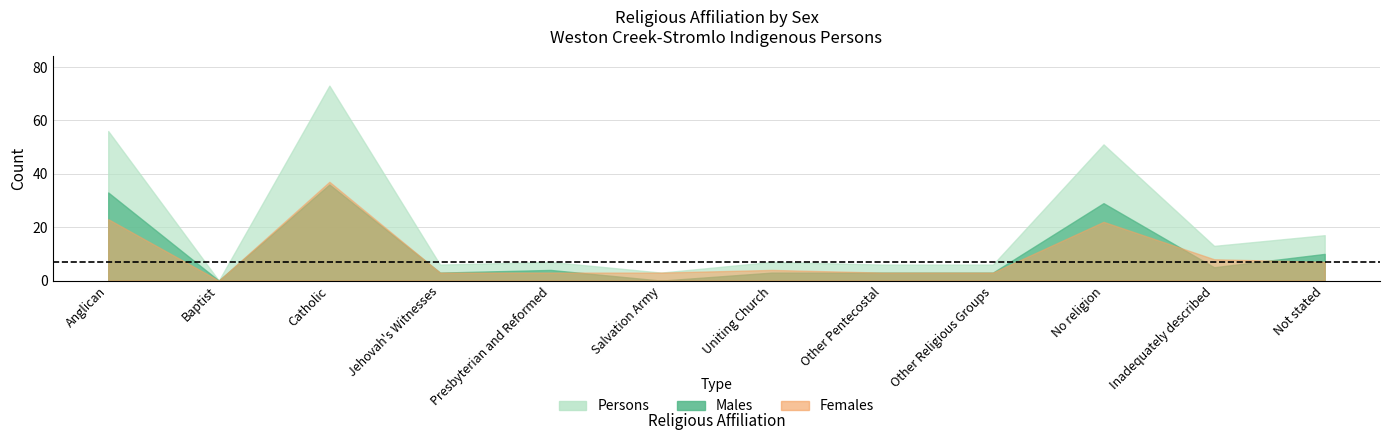

Does the chart display data point markers on the line(s)?

No